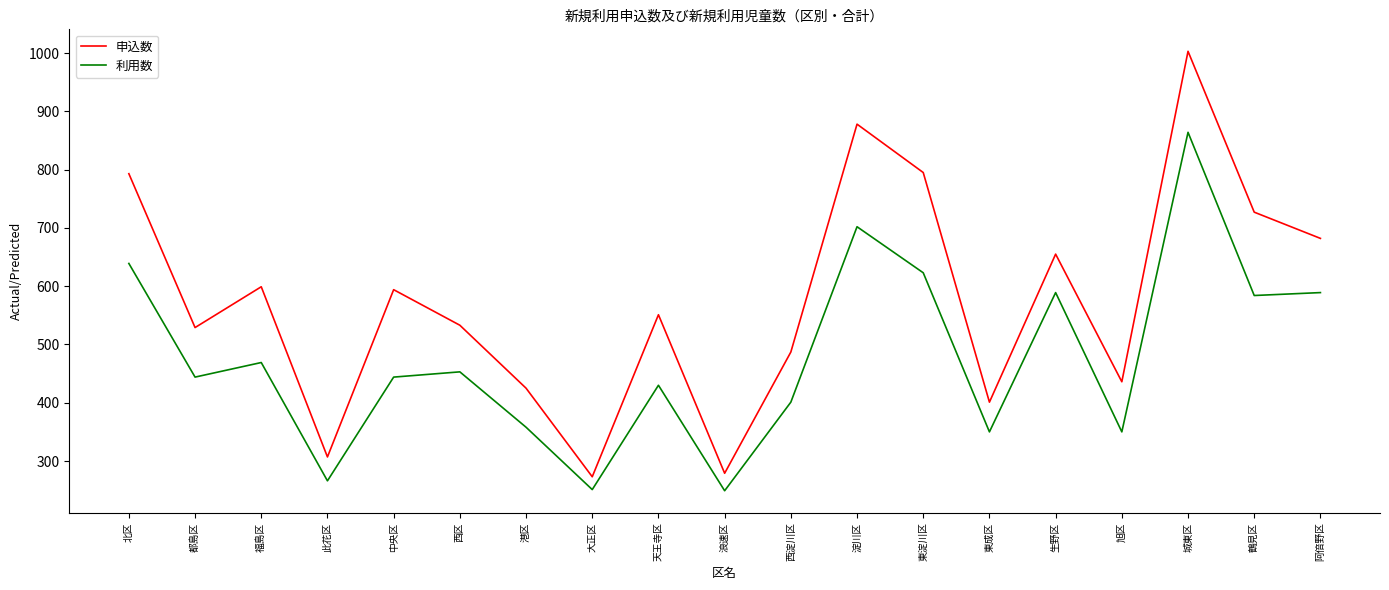

At which category is the sum across all series the highest?

城東区